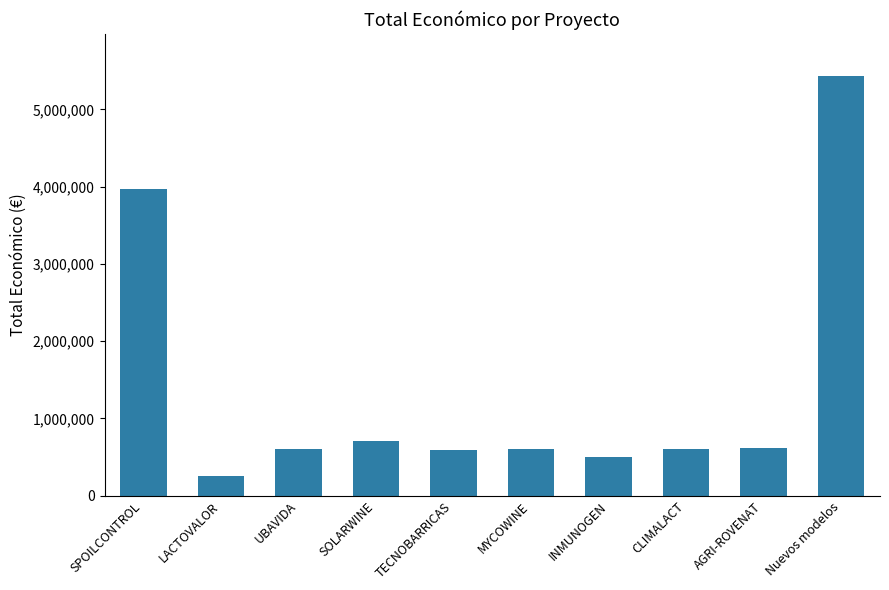

The chart shows a value of 2977164.9 at Nuevos modelos. True or false?

False